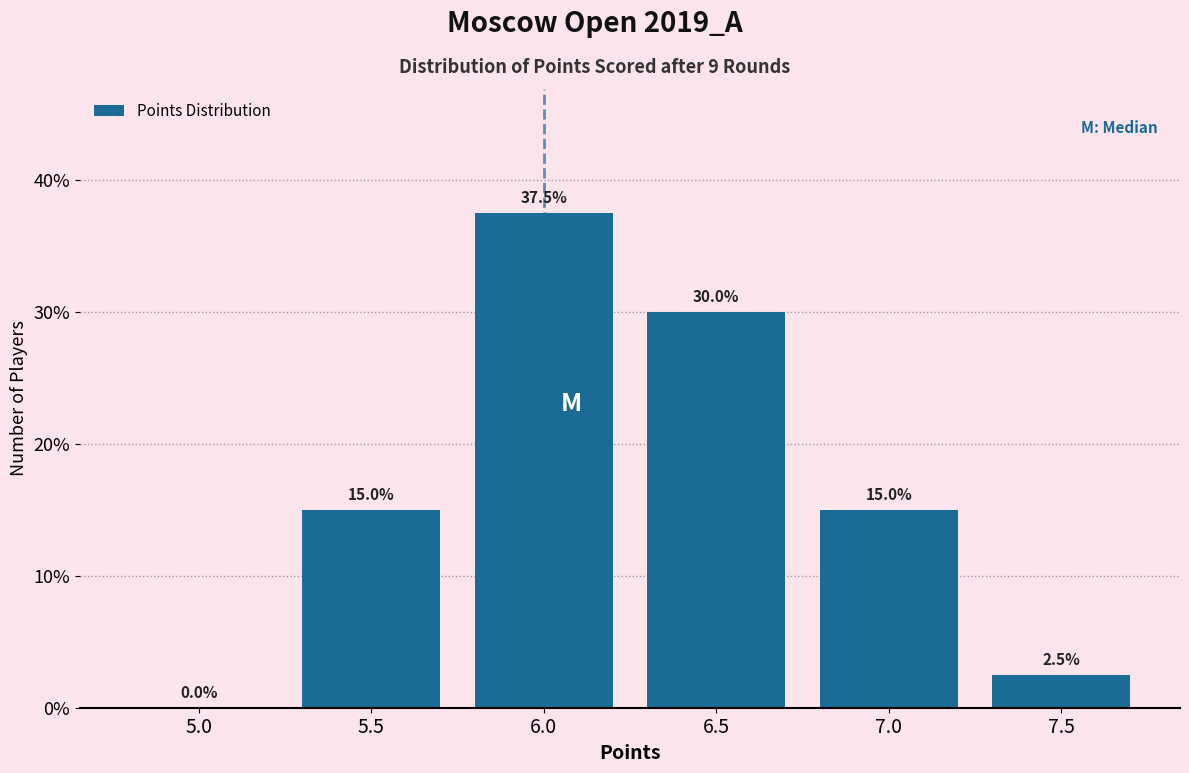

Reading left to right, what are all the values shown in this chart?

5.0=0.0	5.5=15.0	6.0=37.5	6.5=30.0	7.0=15.0	7.5=2.5